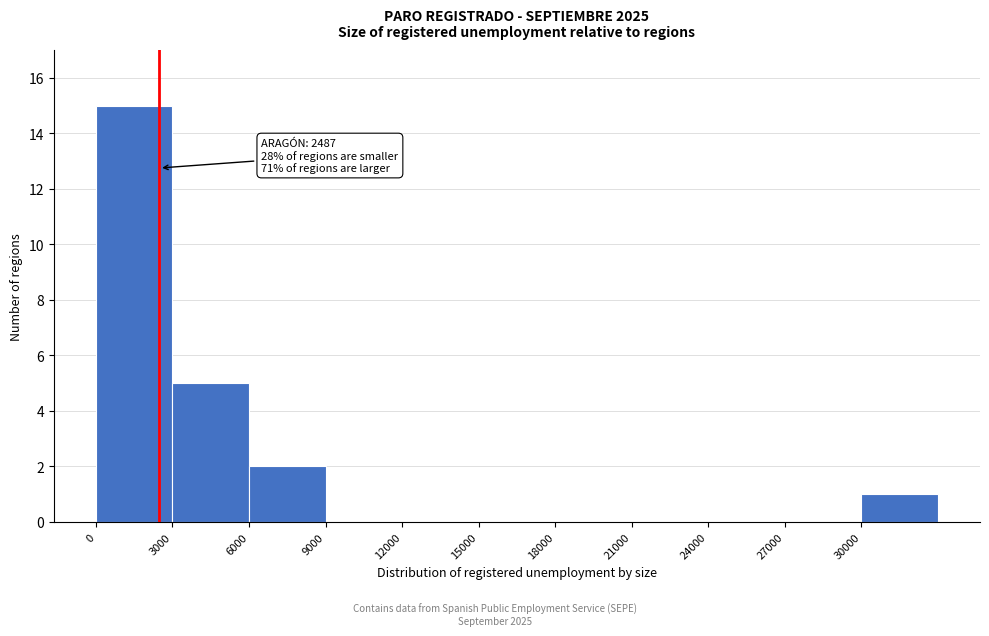

Which range on the x-axis has the tallest bar?

0 to 3000